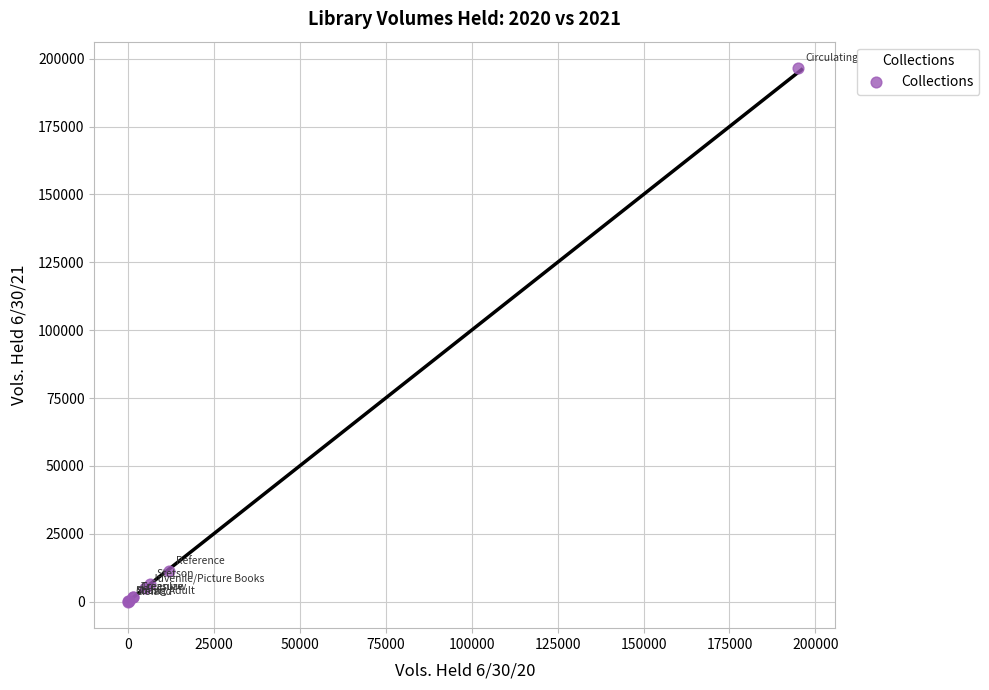

What Y value in the scatter plot is closest to 98262?

11467.8